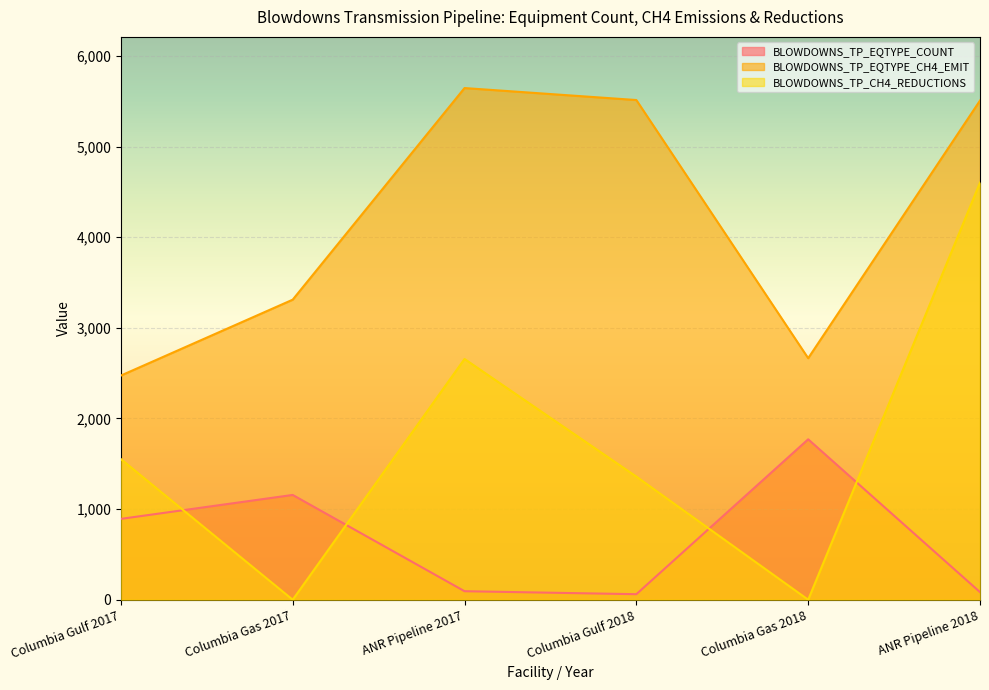

How many lines are shown in the chart?

3